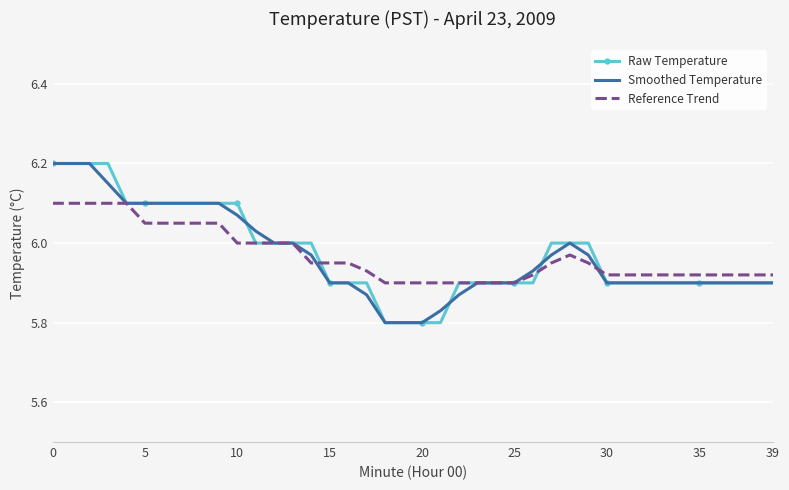

Rank the series by their average value, from highest to lowest.

Raw Temperature, Smoothed Temperature, Reference Trend